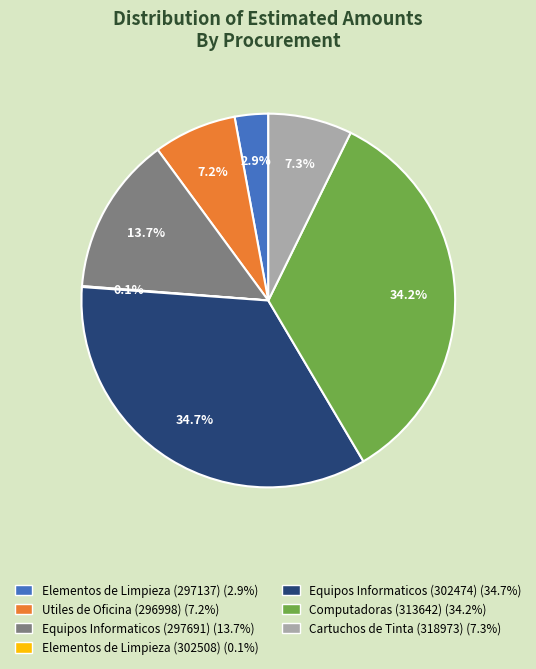

Is the sum of Computadoras (313642) and Equipos Informaticos (297691) greater than half?

No